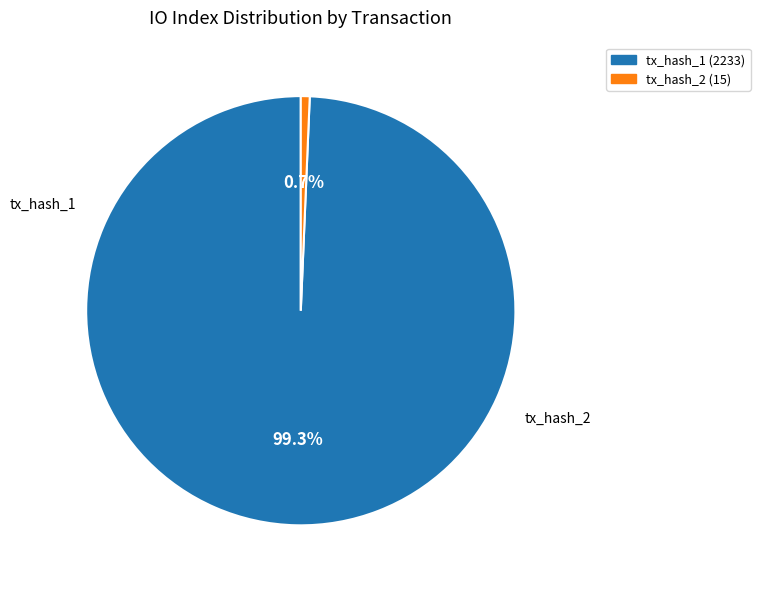

What portion of the pie excludes tx_hash_2 (15)?

99.3%